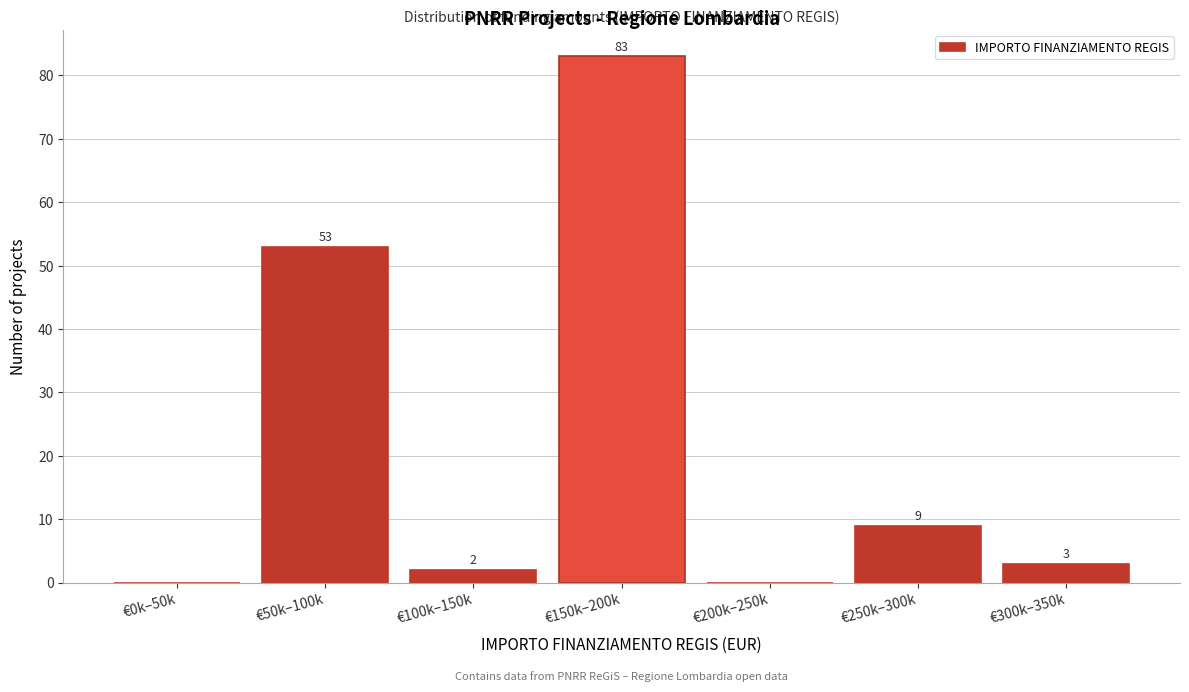

Reading left to right, what are all the values shown in this chart?

€0k–50k=0	€50k–100k=53	€100k–150k=2	€150k–200k=83	€200k–250k=0	€250k–300k=9	€300k–350k=3